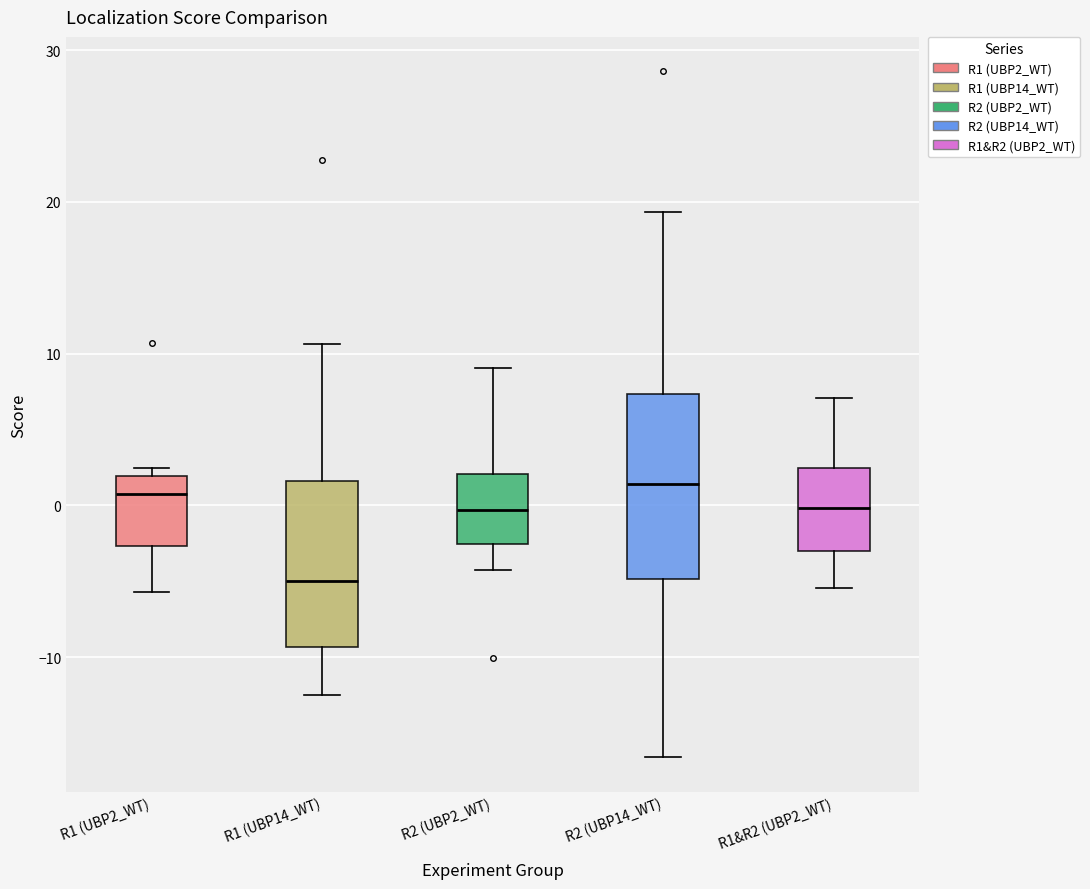

Reading left to right, read every box against the y-axis: the position of its median line, the range the box covers, and the ends of its whiskers. The values are not printed on the chart, so give them approximately, as read against the axis.

R1 (UBP2_WT): median 1, box -3 to 2, whiskers -6 to 2 (just above the box's upper edge)
R1 (UBP14_WT): median -5, box -9 to 2, whiskers -12 to 11
R2 (UBP2_WT): median 0, box -3 to 2, whiskers -4 to 9
R2 (UBP14_WT): median 1, box -5 to 7, whiskers -17 to 19
R1&R2 (UBP2_WT): median 0, box -3 to 2, whiskers -5 to 7